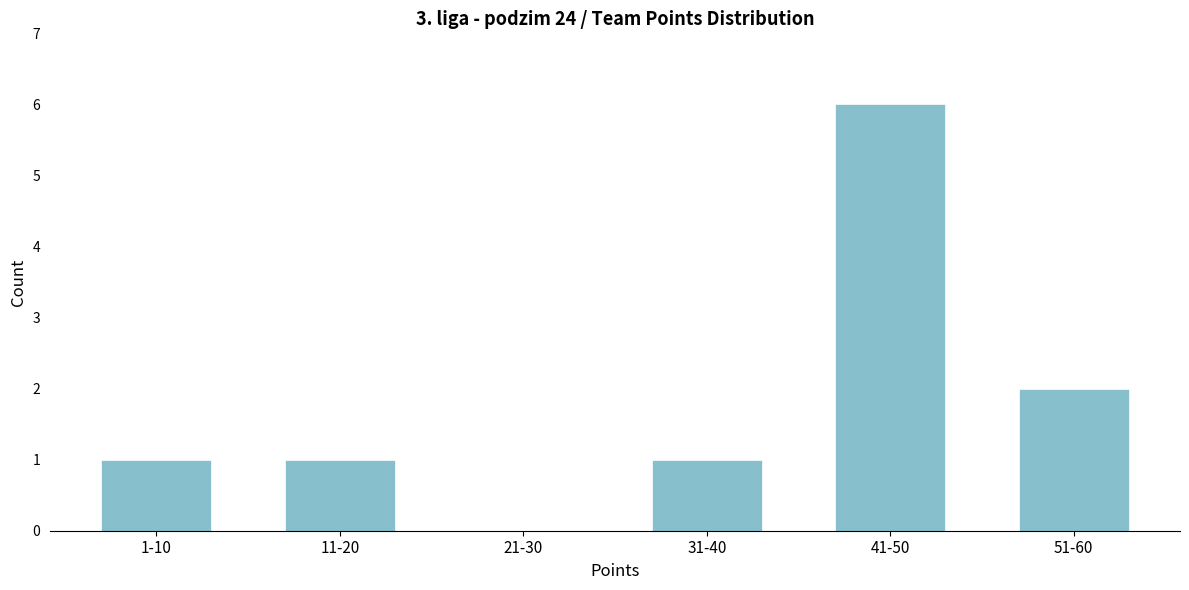

Reading right to left, transcribe all the data shown in this chart.

51-60=2	41-50=6	31-40=1	21-30=0	11-20=1	1-10=1